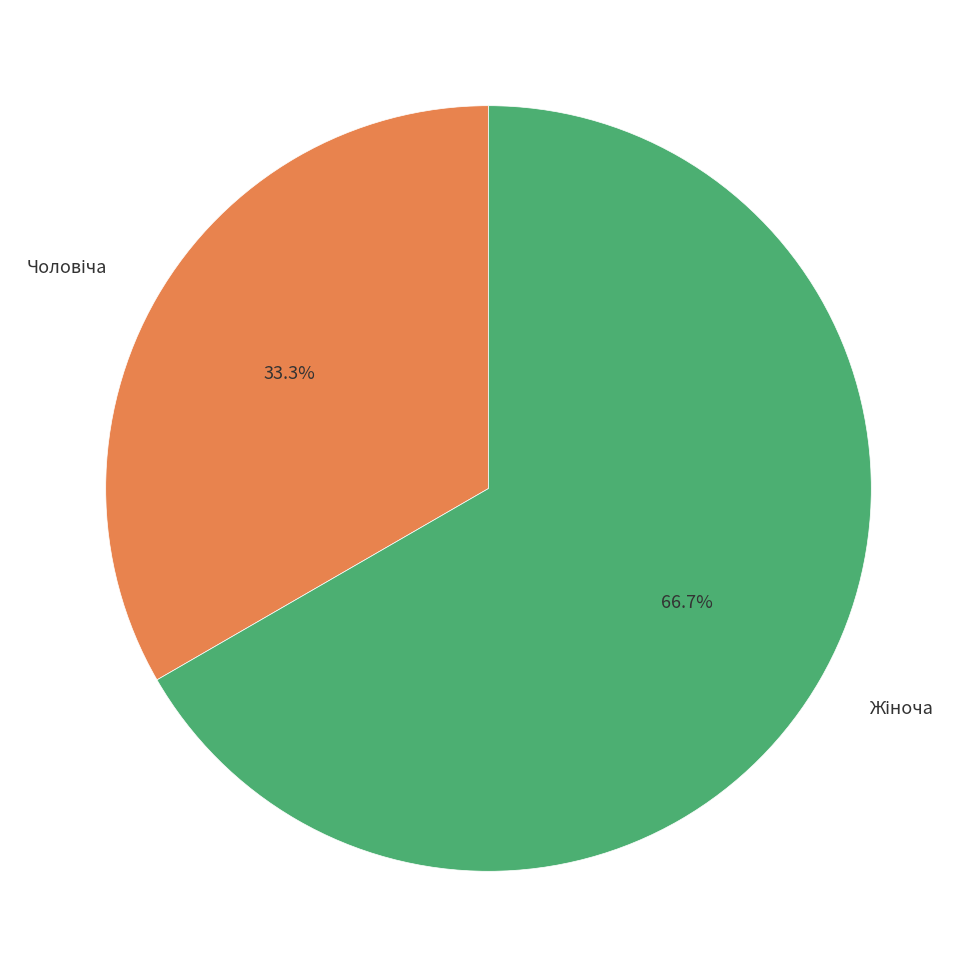

Is there a majority slice in this chart?

Yes